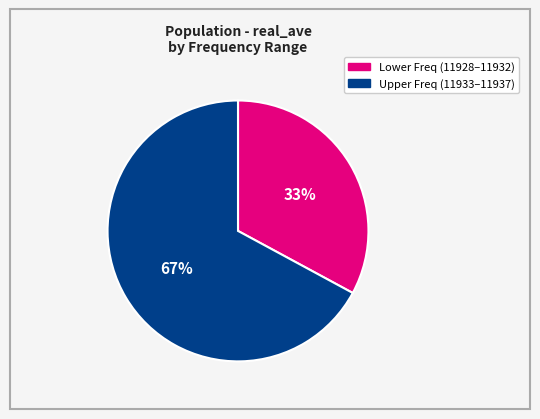

Does any single category account for the majority?

Yes